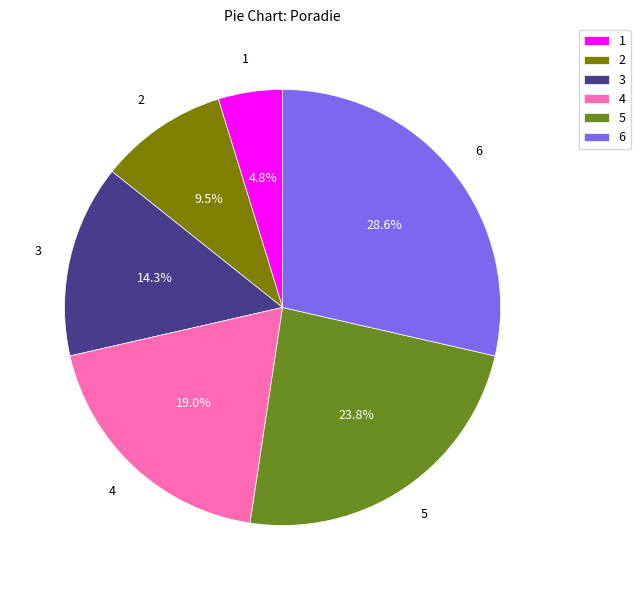

Rank the categories by value from lowest to highest.

1, 2, 3, 4, 5, 6